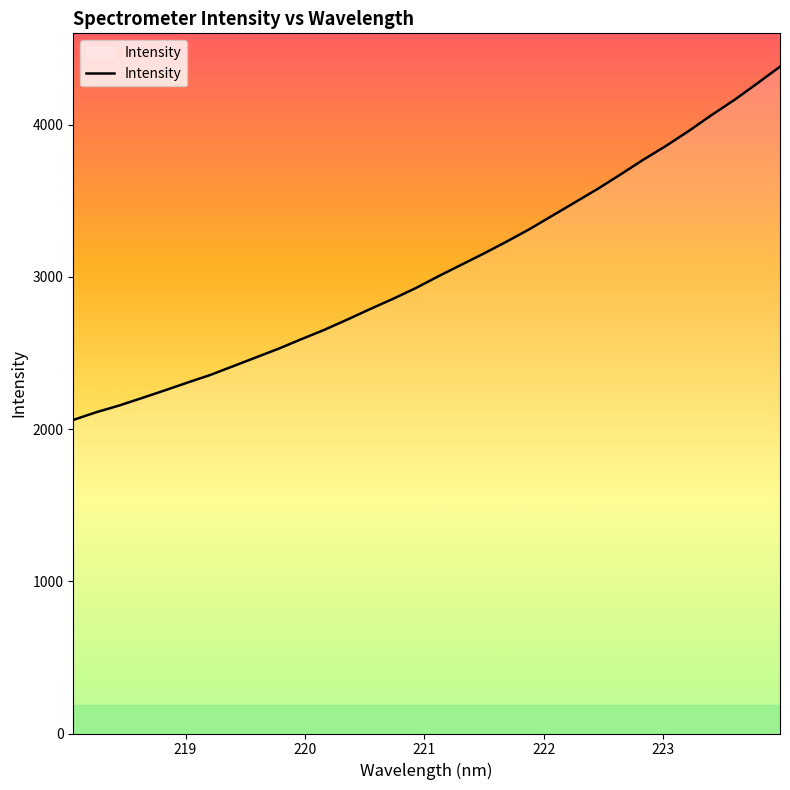

What is the maximum value shown in the chart?

4380.7